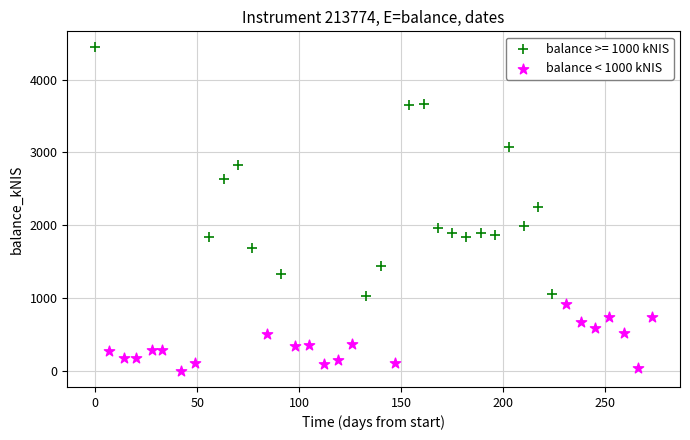

Which series reaches the maximum Y coordinate?

balance >= 1000 kNIS